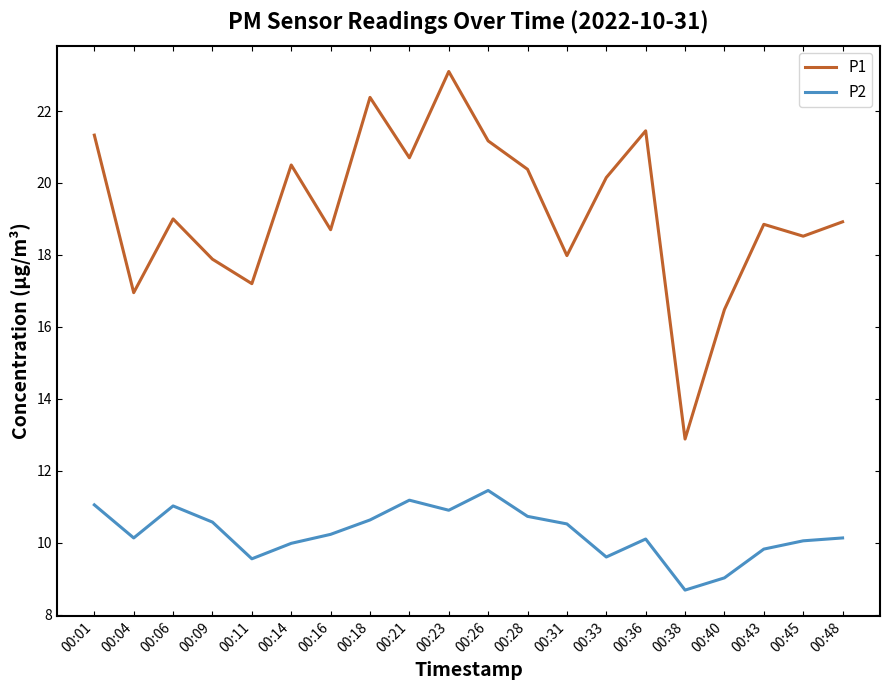

What is the difference between the P1 values at 00:28 and 00:33?

0.2